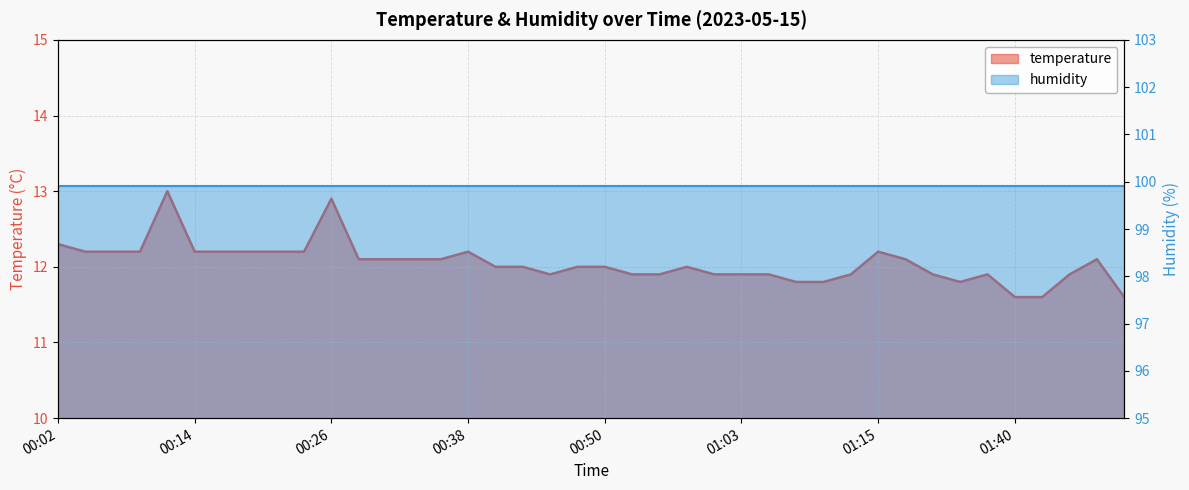

What is the difference between the second highest and second lowest values?

1.3